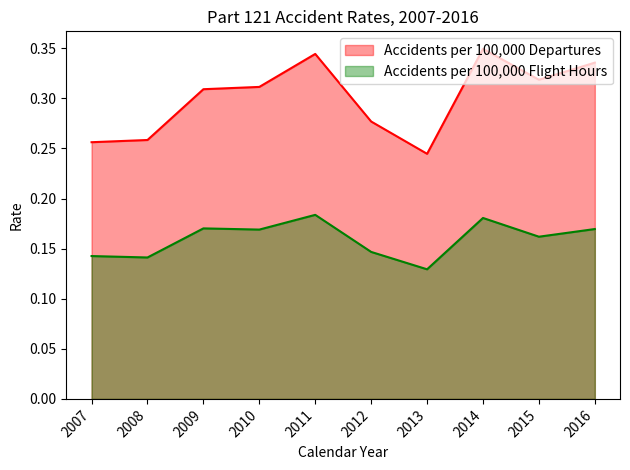

How many lines are shown in the chart?

2